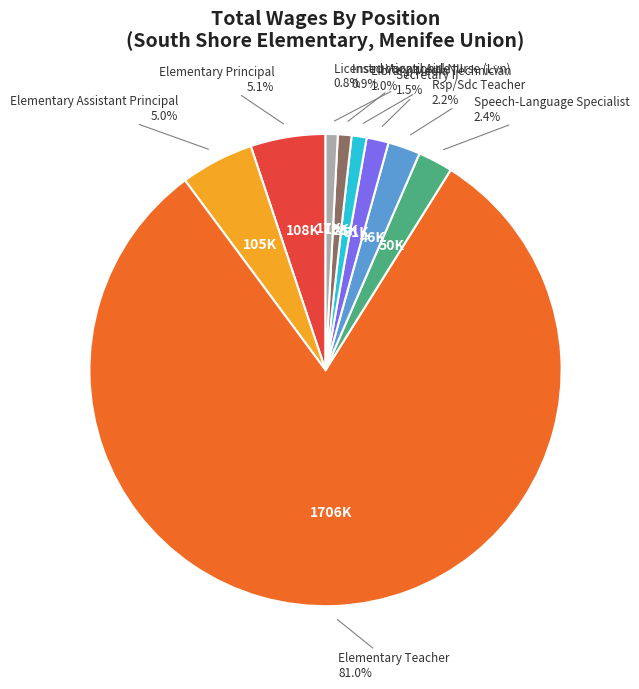

Is there a majority slice in this chart?

Yes